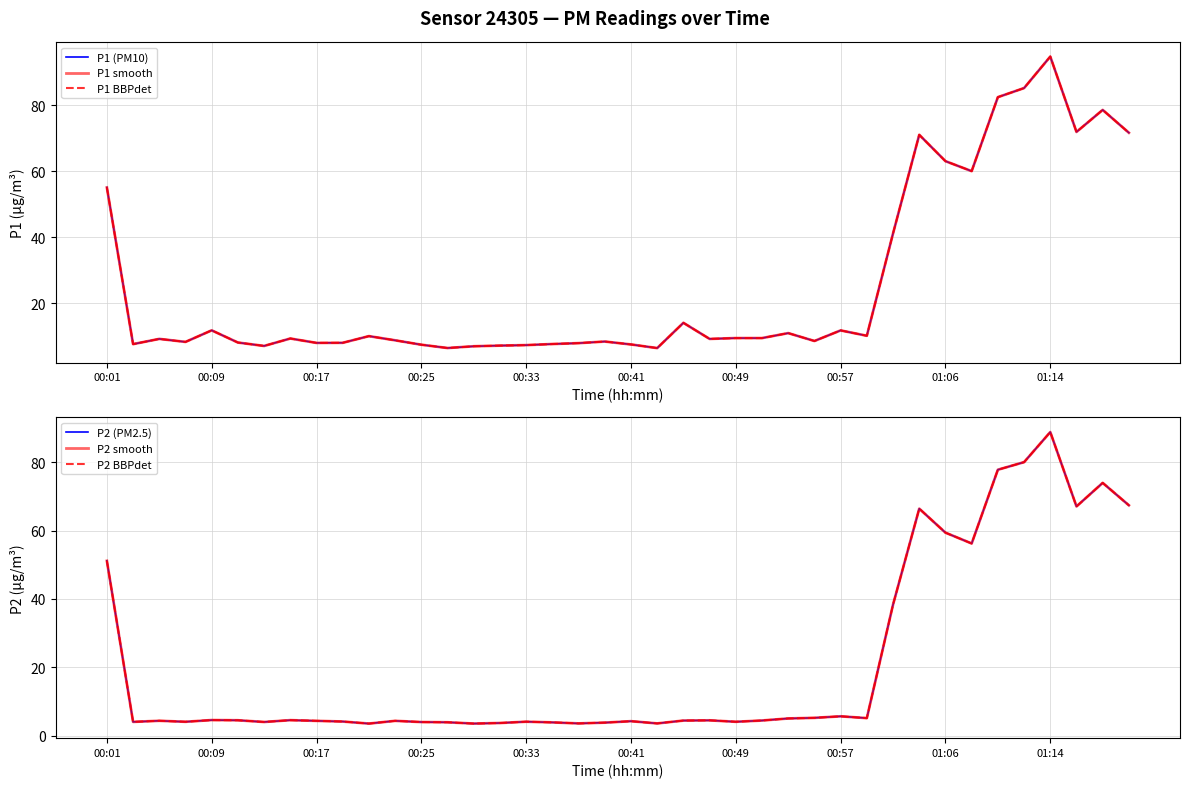

List the series in order of their peak value, lowest first.

P2 (PM2.5), P2 smooth, P2 BBPdet, P1 (PM10), P1 smooth, P1 BBPdet